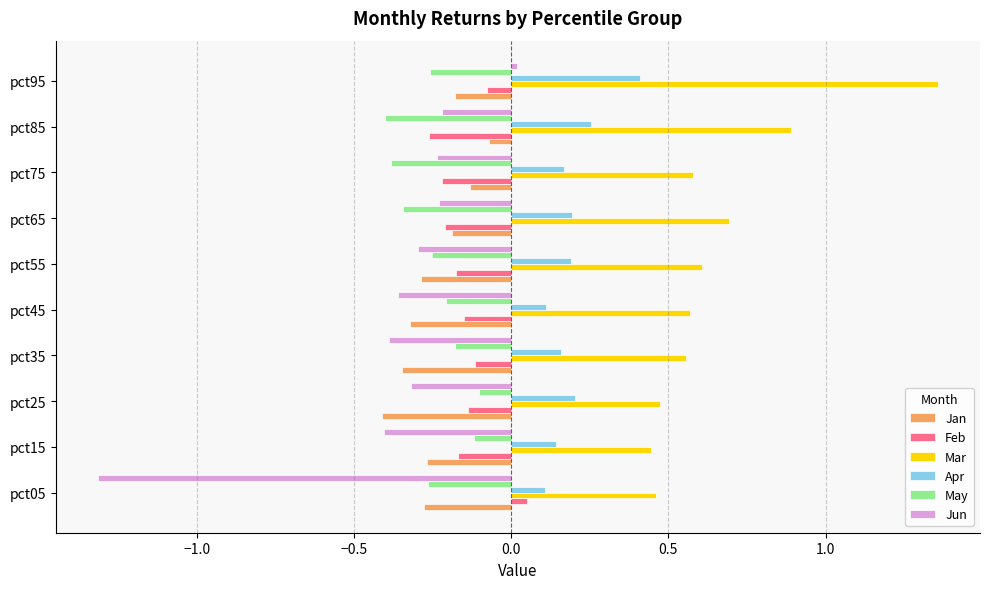

True or false: May has a value of -0.4 at pct95.

False